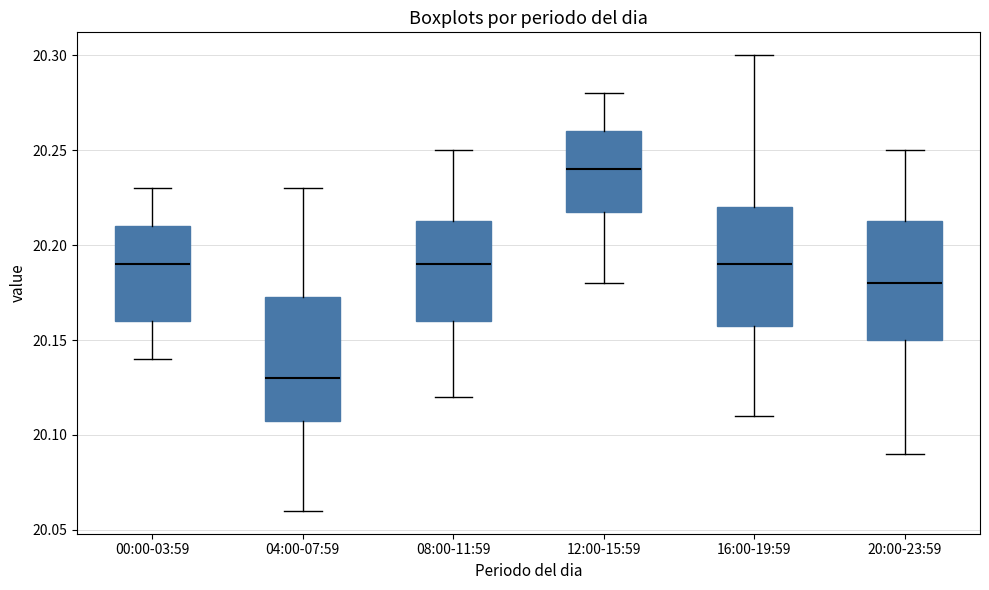

Which box's median line is the highest?

12:00-15:59